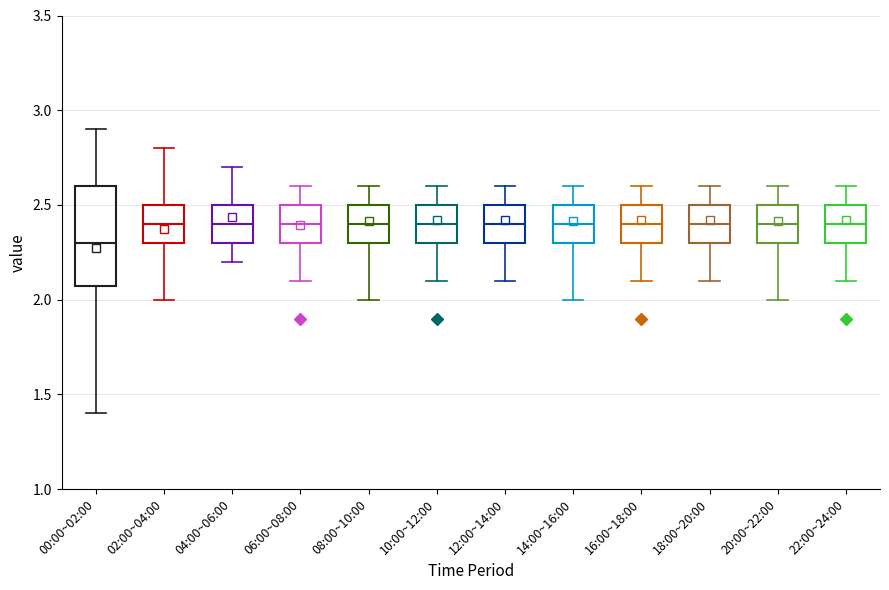

Reading left to right, transcribe this box plot: for each box, give where its median line is, the range the box spans, and where its two whiskers end, as read against the y-axis. The values are not printed on the chart, so give them approximately, as read against the axis.

00:00~02:00: median 2.3, box 2.1 to 2.6, whiskers 1.4 to 2.9
02:00~04:00: median 2.4, box 2.3 to 2.5, whiskers 2.0 to 2.8
04:00~06:00: median 2.4, box 2.3 to 2.5, whiskers 2.2 to 2.7
06:00~08:00: median 2.4, box 2.3 to 2.5, whiskers 2.1 to 2.6
08:00~10:00: median 2.4, box 2.3 to 2.5, whiskers 2.0 to 2.6
10:00~12:00: median 2.4, box 2.3 to 2.5, whiskers 2.1 to 2.6
12:00~14:00: median 2.4, box 2.3 to 2.5, whiskers 2.1 to 2.6
14:00~16:00: median 2.4, box 2.3 to 2.5, whiskers 2.0 to 2.6
16:00~18:00: median 2.4, box 2.3 to 2.5, whiskers 2.1 to 2.6
18:00~20:00: median 2.4, box 2.3 to 2.5, whiskers 2.1 to 2.6
20:00~22:00: median 2.4, box 2.3 to 2.5, whiskers 2.0 to 2.6
22:00~24:00: median 2.4, box 2.3 to 2.5, whiskers 2.1 to 2.6